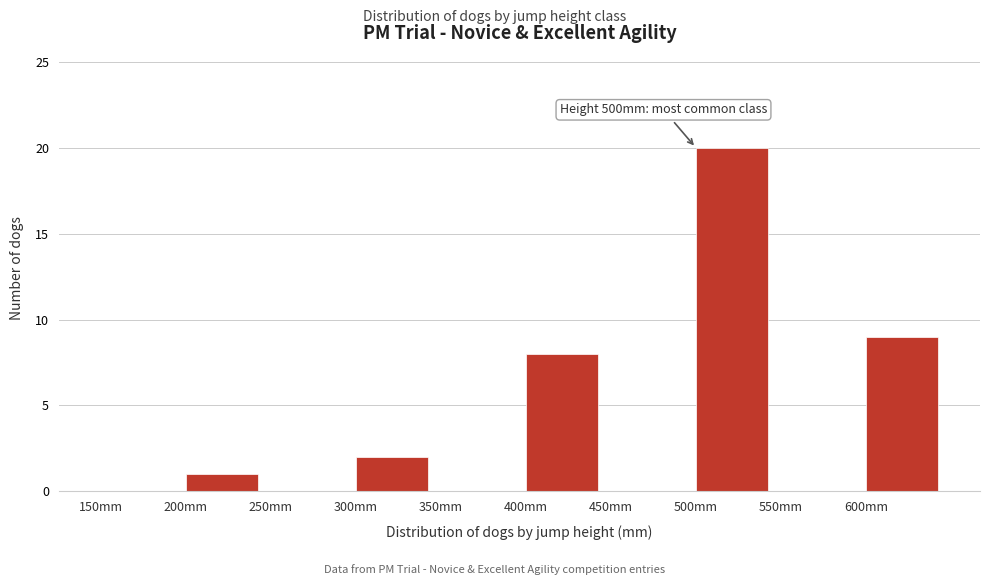

Which range on the x-axis has the tallest bar?

500 to 550